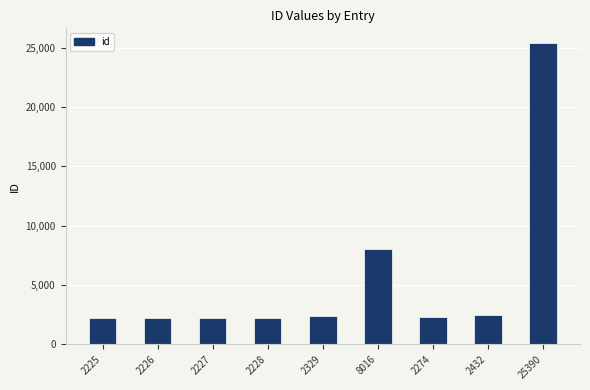

Is it true that the value at 2225 is 3039?

False